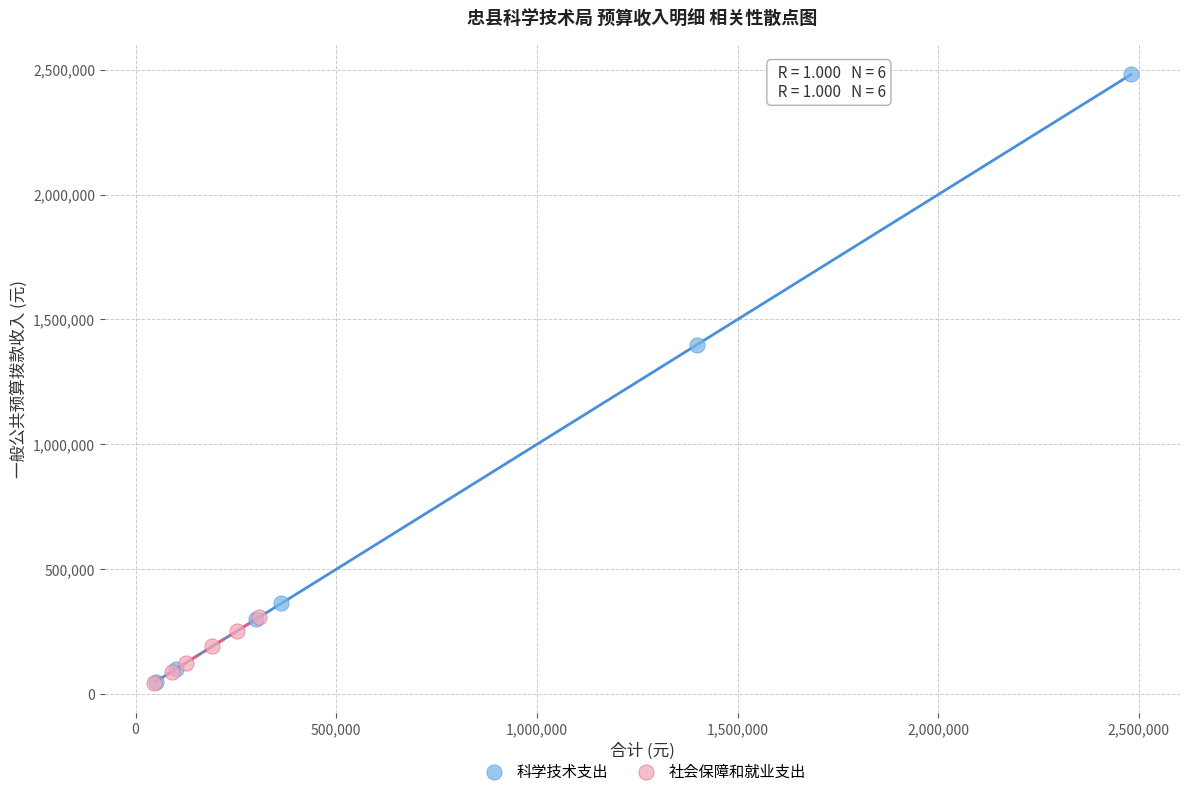

Which series has the widest spread of Y values?

科学技术支出